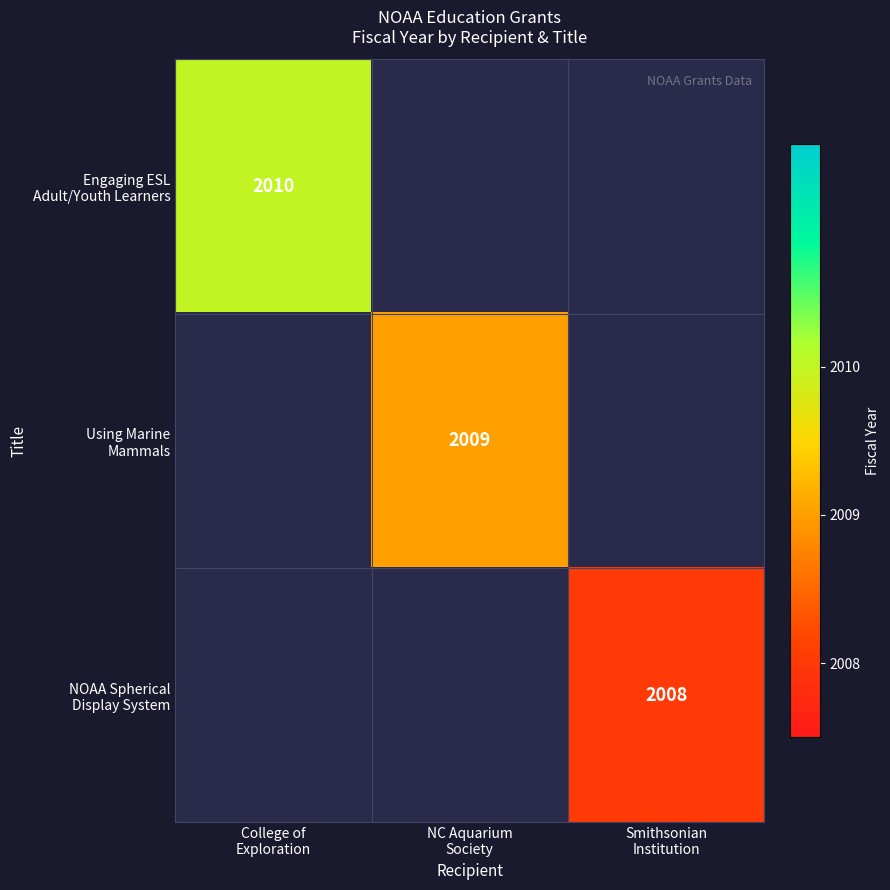

At which label does Engaging ESL Adult/Youth Learners reach its minimum?

College of Exploration